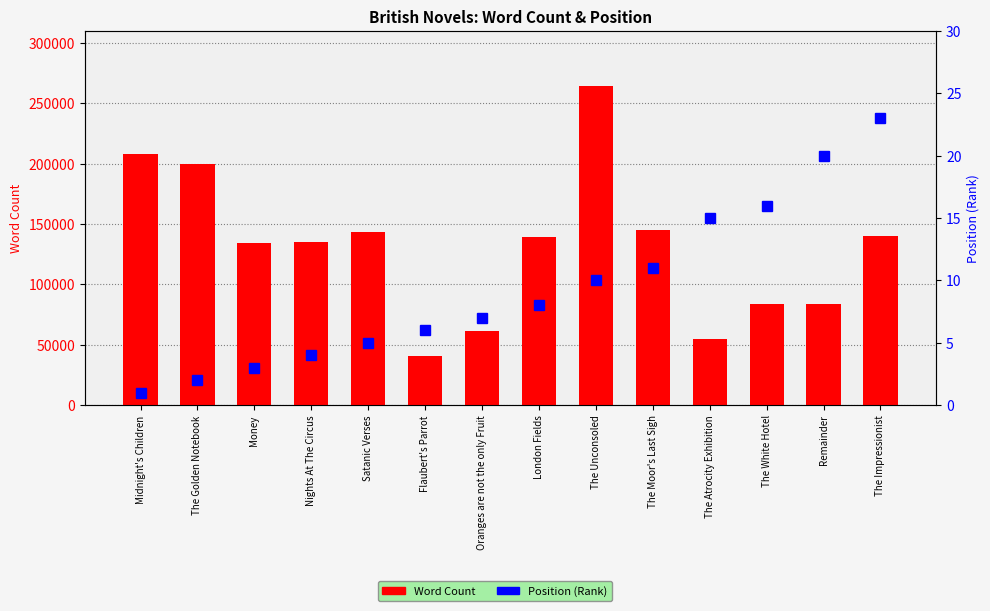

How many values in the Word Count series exceed 139000?

6